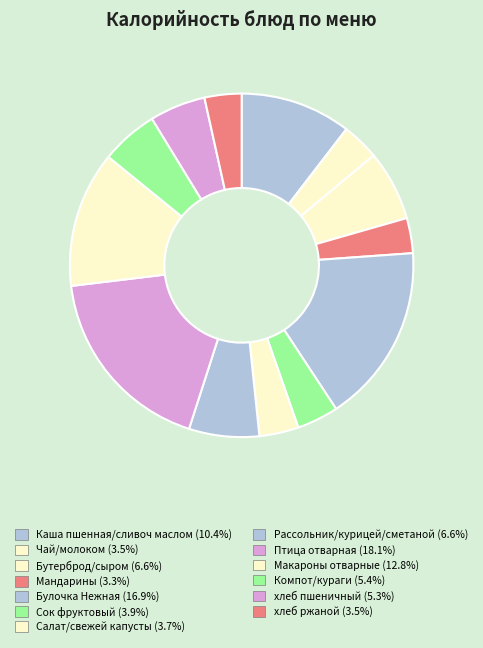

True or false: Каша пшенная/сливоч маслом accounts for 10% of the total.

True